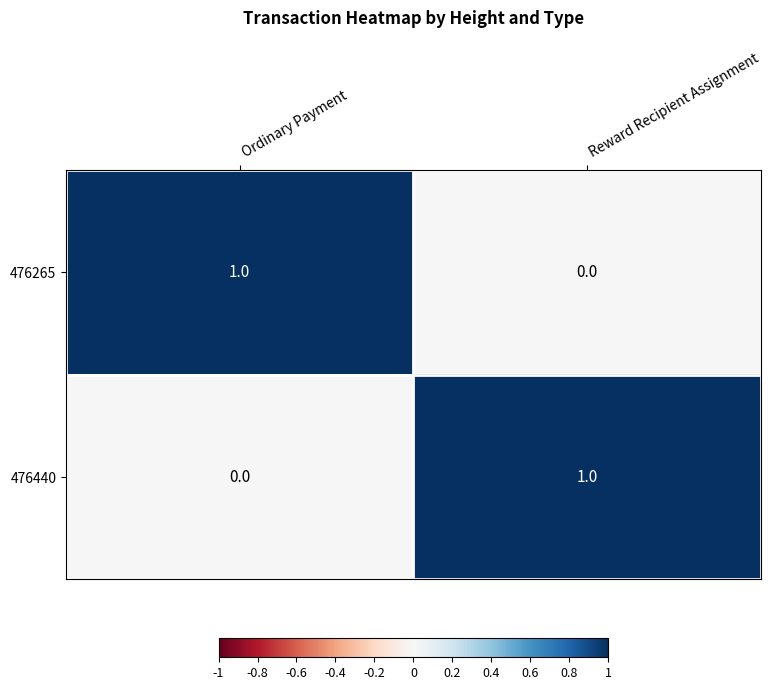

Where is 476440 nearest to the value 0?

Ordinary Payment